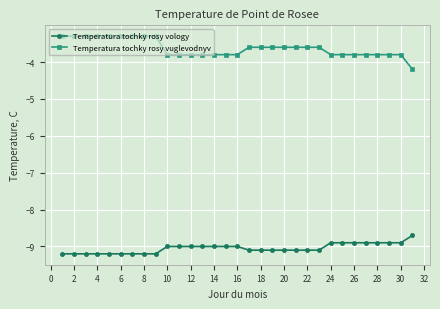

List the series in order of their overall mean, lowest first.

Temperatura tochky rosy vology, Temperatura tochky rosy vuglevodnyv